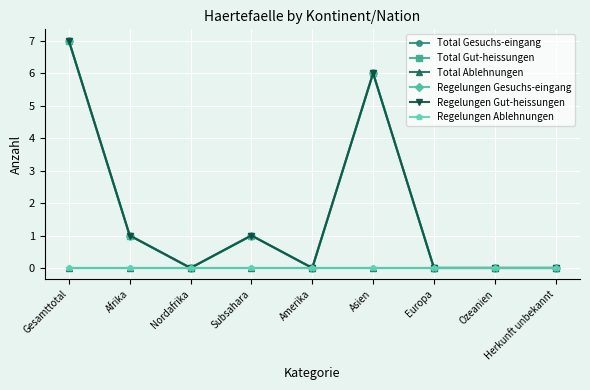

True or false: Total Gesuchs-eingang and Total Ablehnungen intersect in this chart.

False